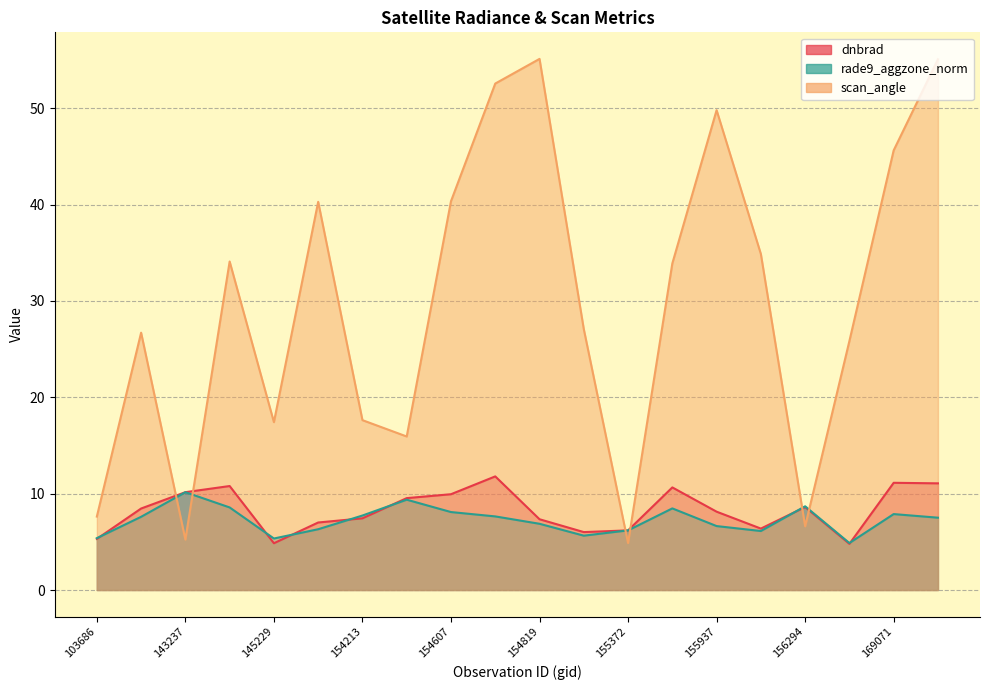

How many lines are shown in the chart?

3